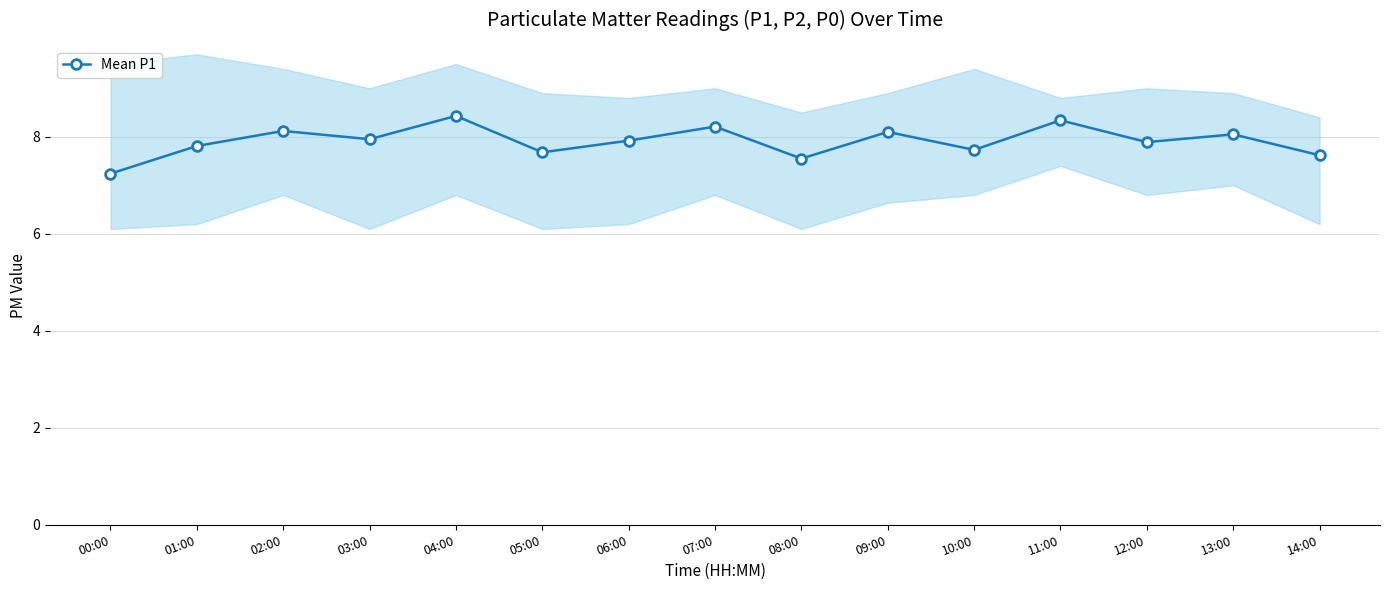

Reading left to right, extract all data points from this chart.

00:00=7.2	01:00=7.8	02:00=8.1	03:00=8.0	04:00=8.4	05:00=7.7	06:00=7.9	07:00=8.2	08:00=7.5	09:00=8.1	10:00=7.7	11:00=8.3	12:00=7.9	13:00=8.1	14:00=7.6